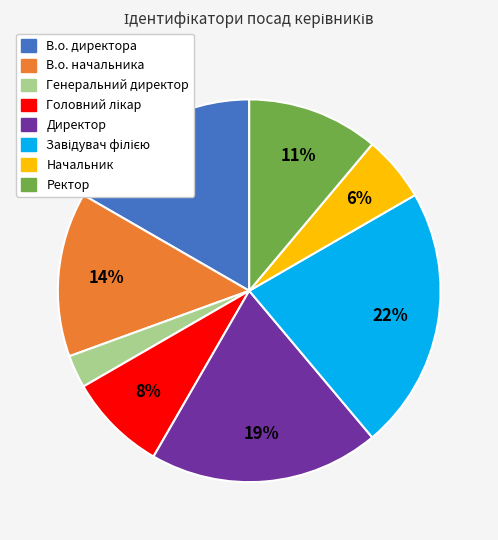

Which has a higher value, В.о. директора or В.о. начальника?

В.о. директора